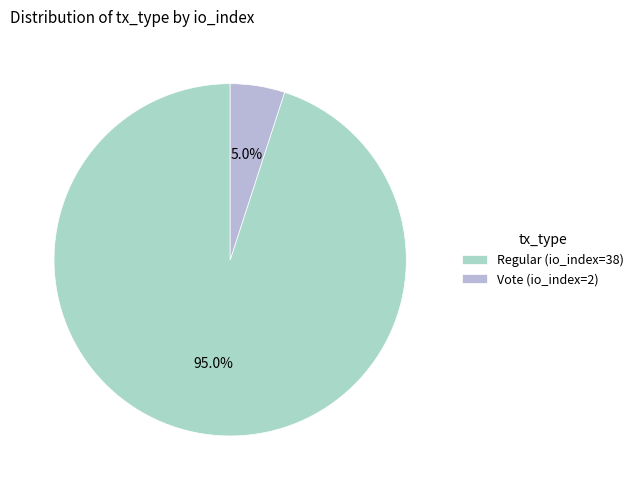

The Vote (io_index=2) slice represents 11% of the pie. True or false?

False